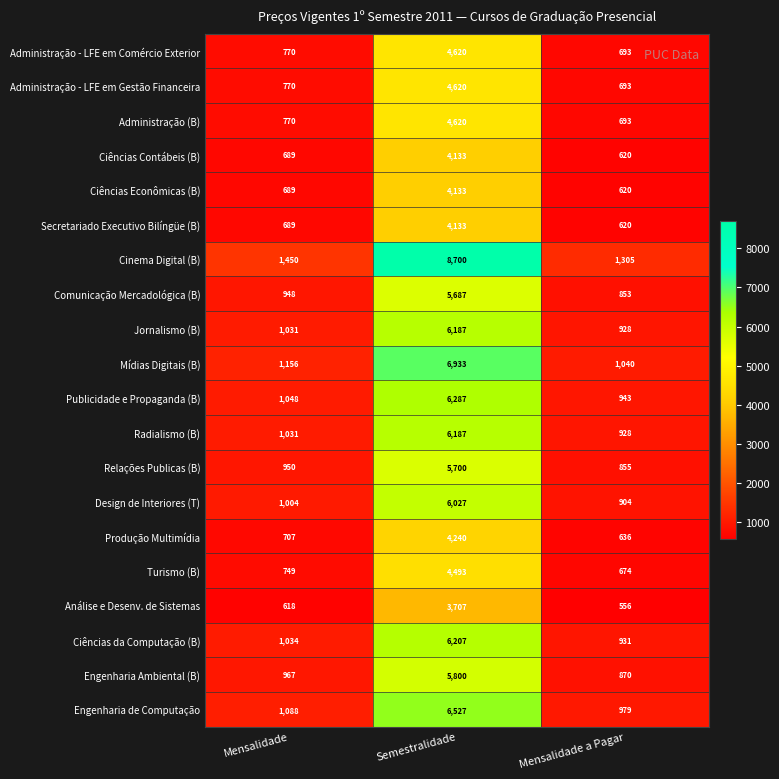

How many distinct data groups are displayed?

20